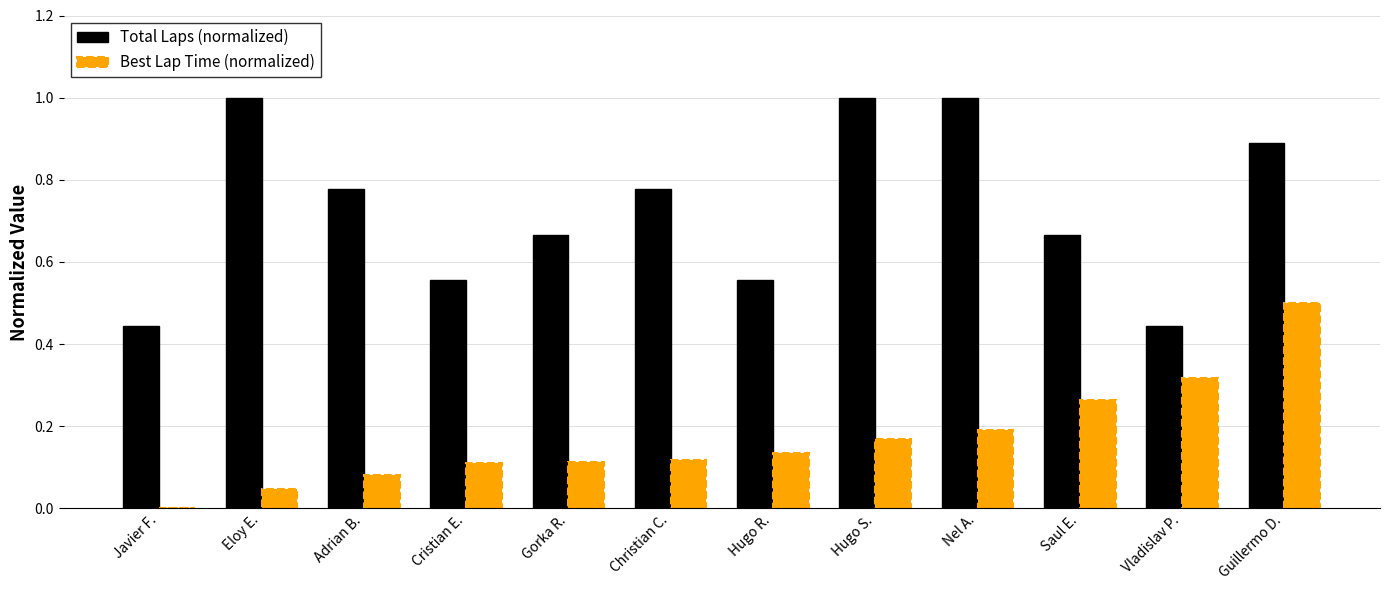

At which category is the sum across all series the highest?

Guillermo D.